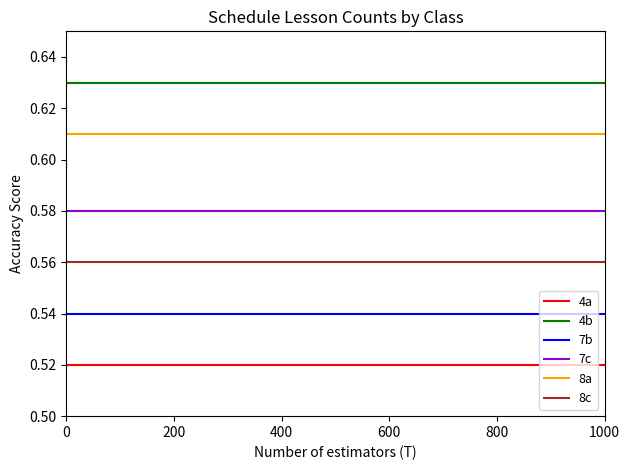

Count the number of categories in the chart.

11